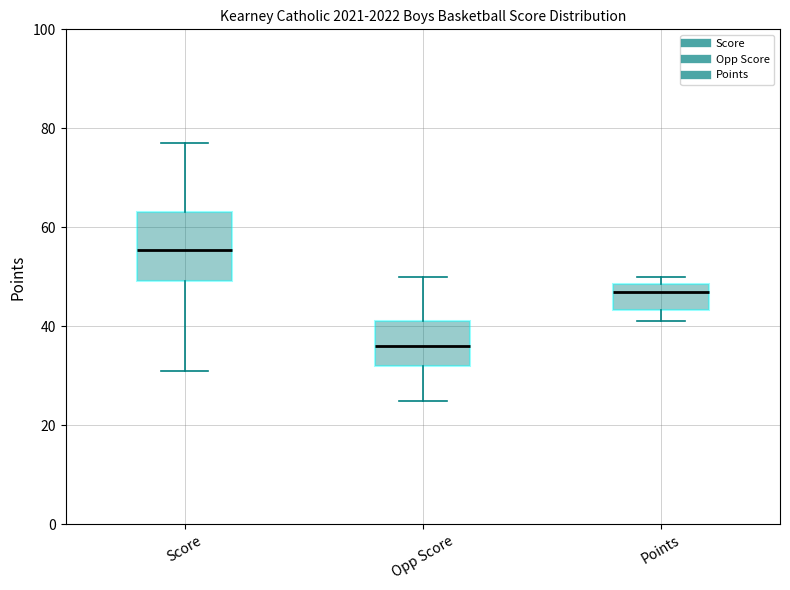

Which box is the tallest, from its lower edge to its upper edge?

Score